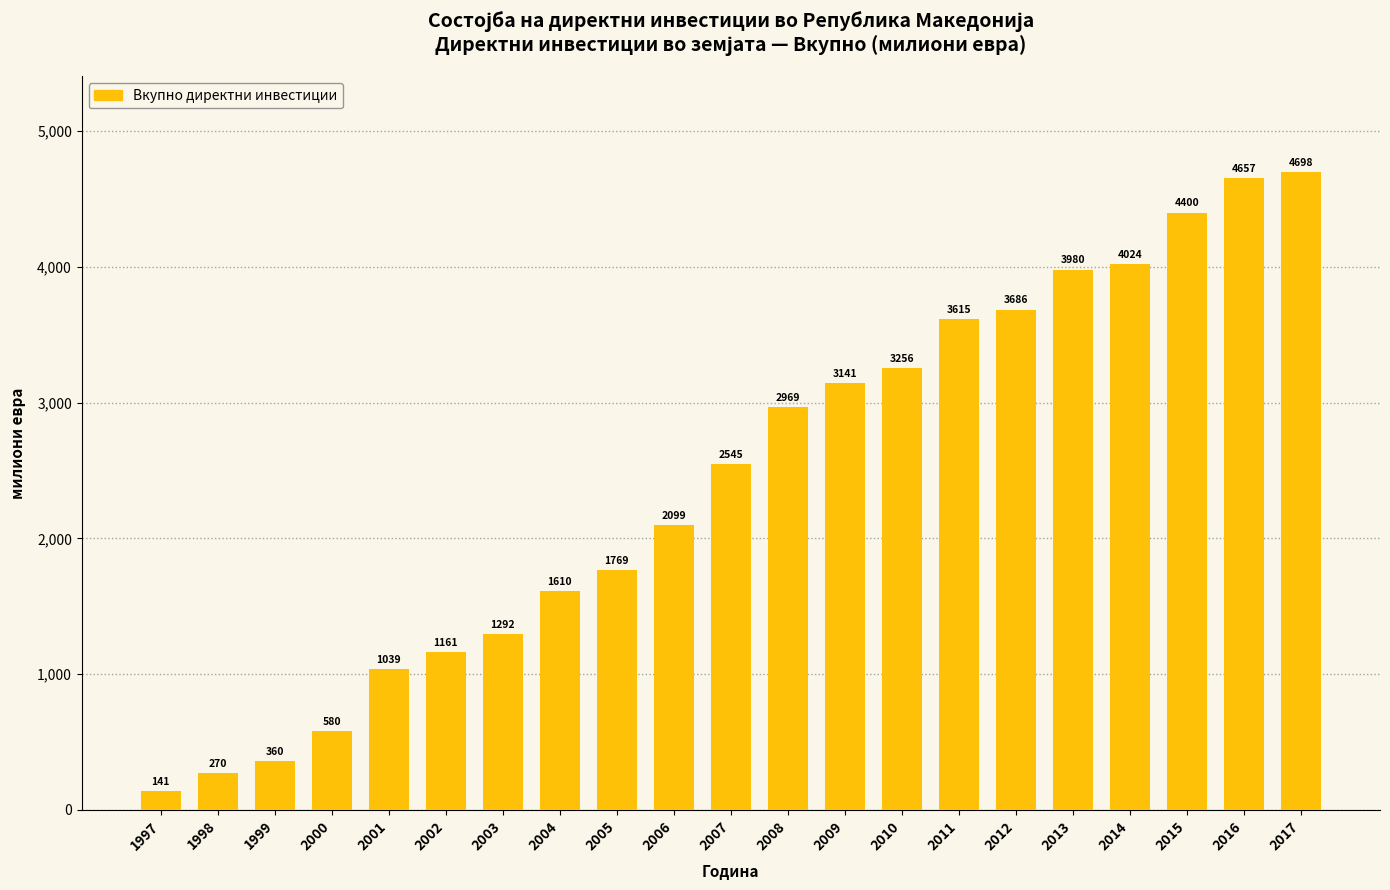

Between 2010 and 2008, which is larger?

2010